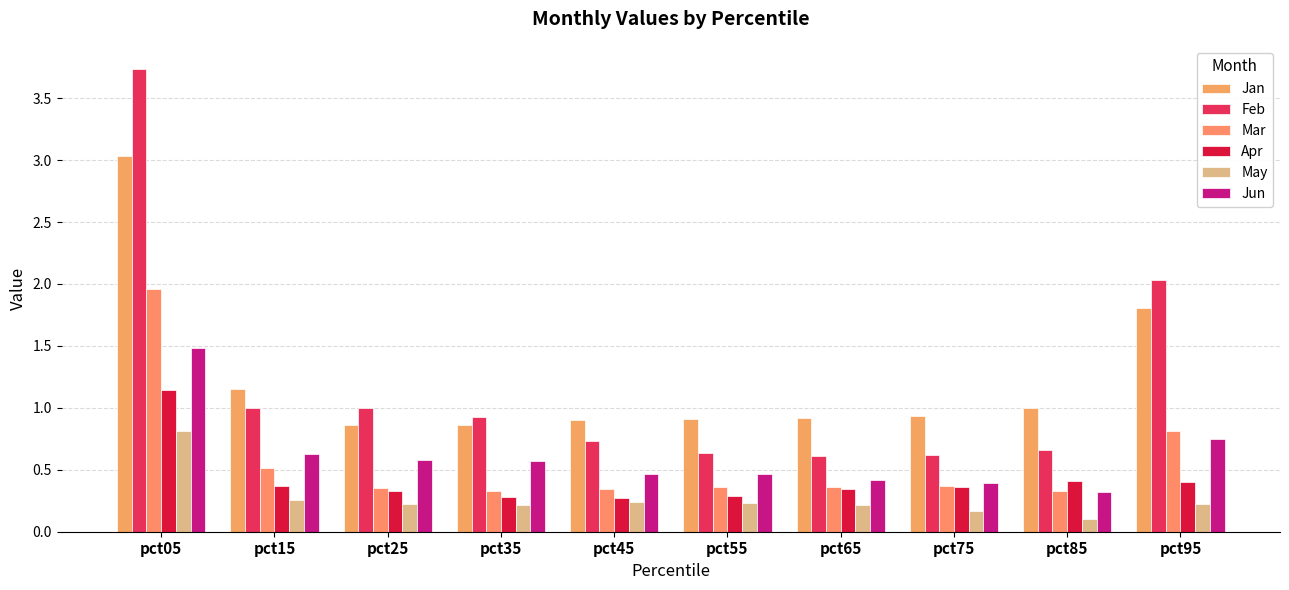

Between pct05 and pct25, which series saw the biggest shift?

Feb